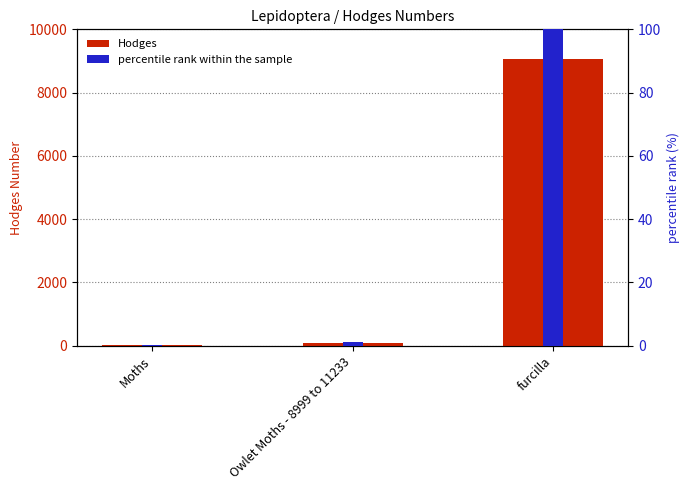

Between Owlet Moths - 8999 to 11233 and furcilla, which series saw the biggest shift?

Hodges